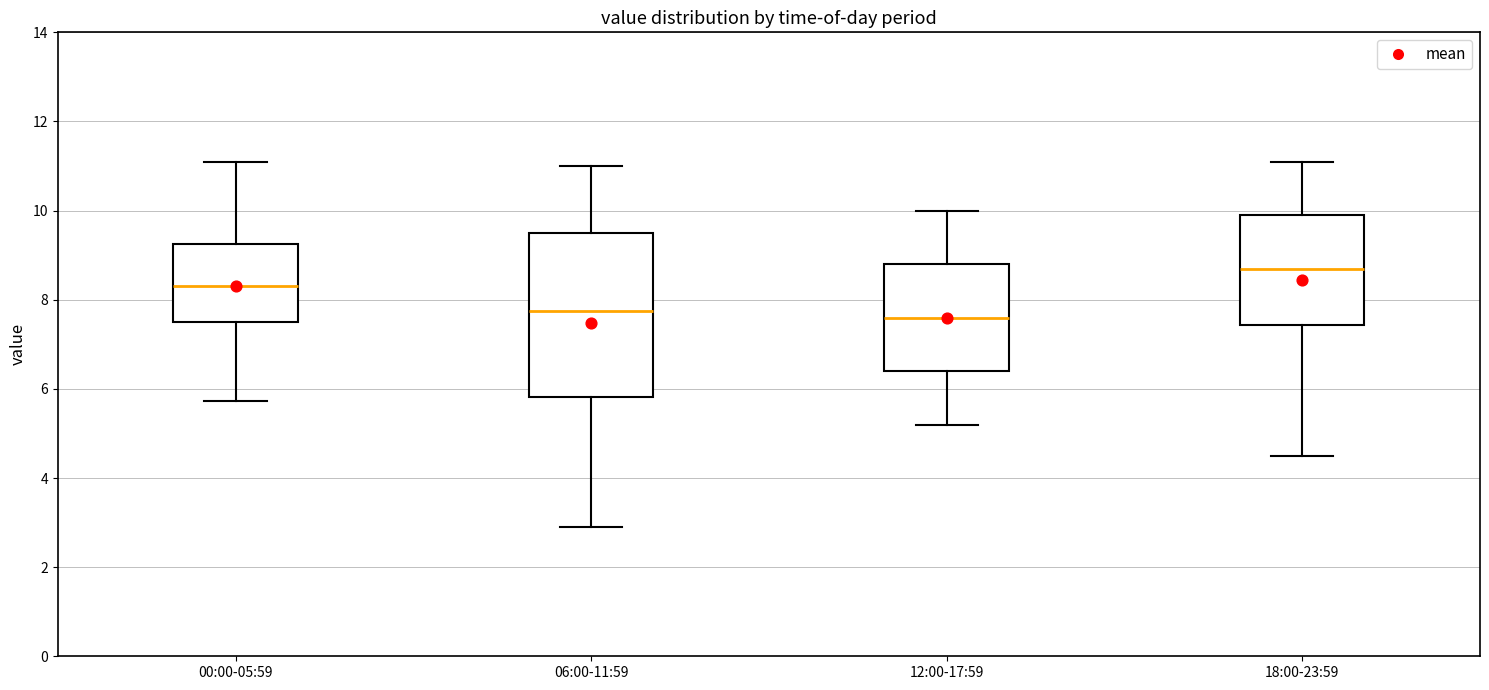

Where does the median line of the box for 12:00-17:59 sit on the y-axis? The values are not printed on the chart, so give them approximately, as read against the axis.

7.6